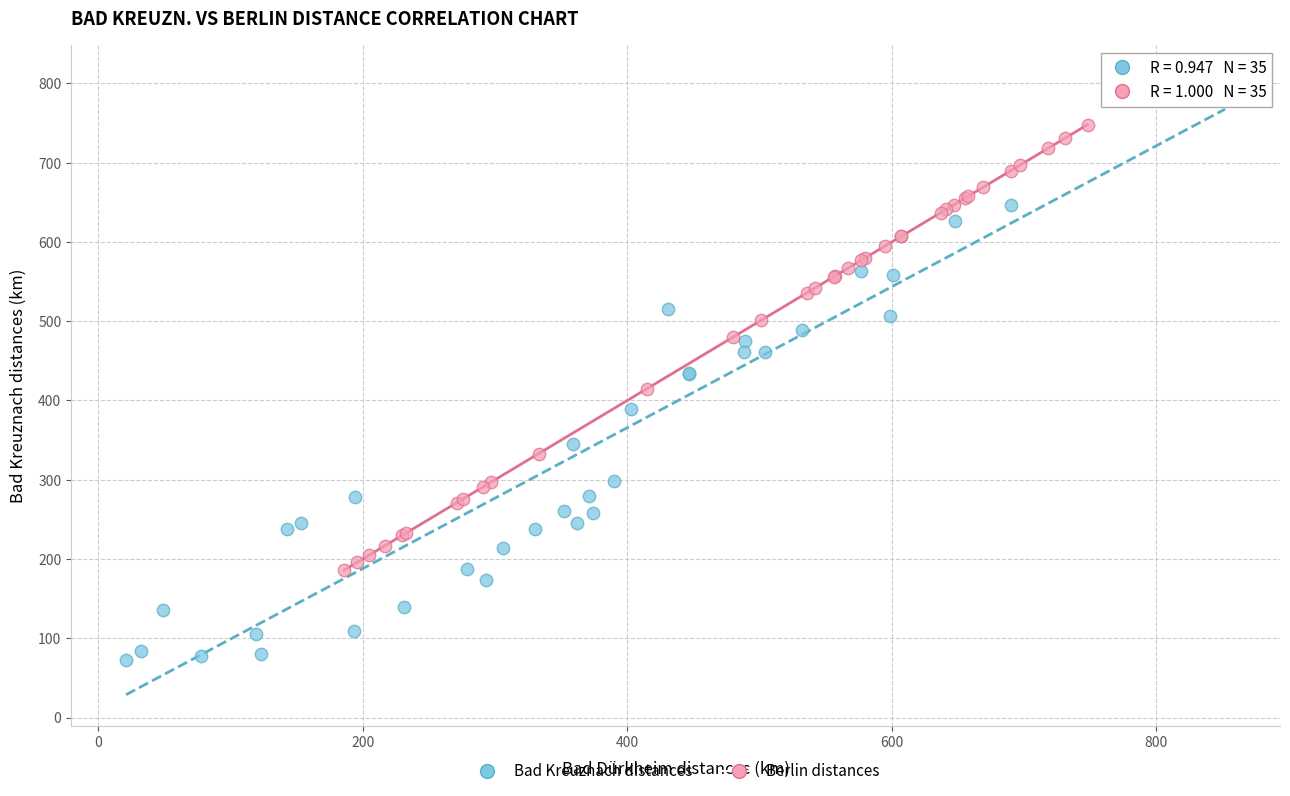

Which series contains the highest Y value?

Bad Kreuznach distances